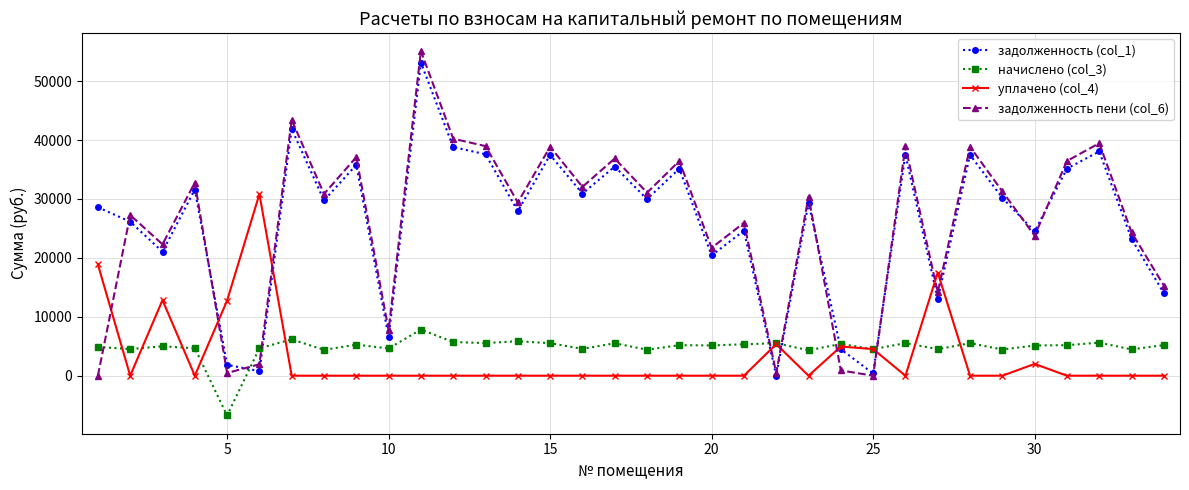

How many series are shown in this chart?

4